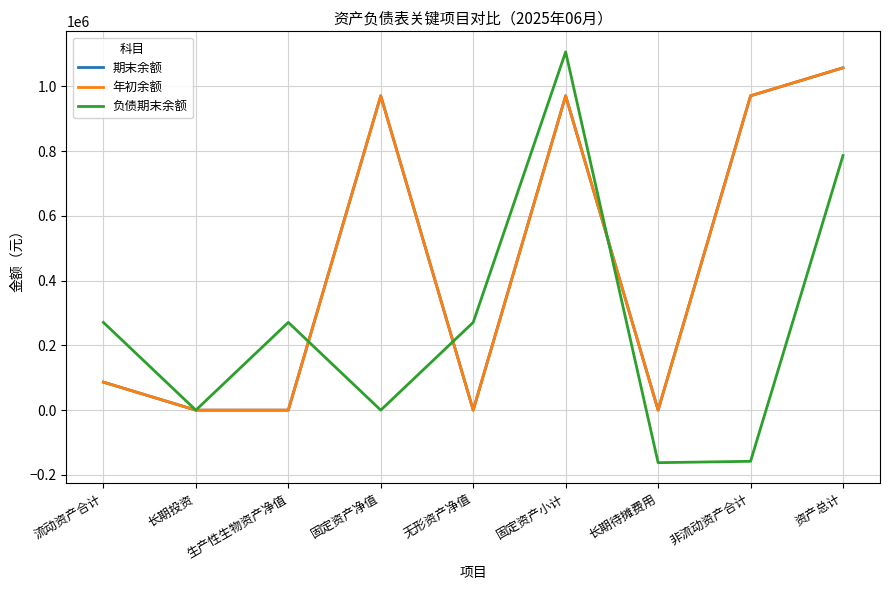

List the series in order of their peak value, lowest first.

期末余额, 年初余额, 负债期末余额